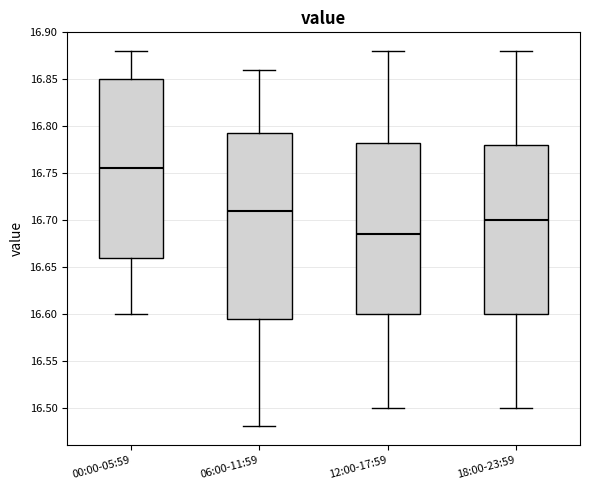

Which box's median line is the highest?

00:00-05:59